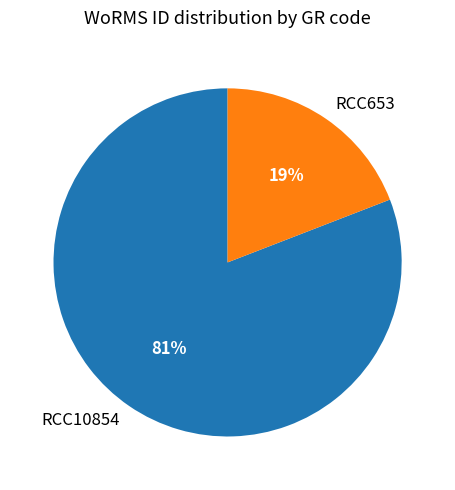

Rank the categories by value from lowest to highest.

RCC653, RCC10854